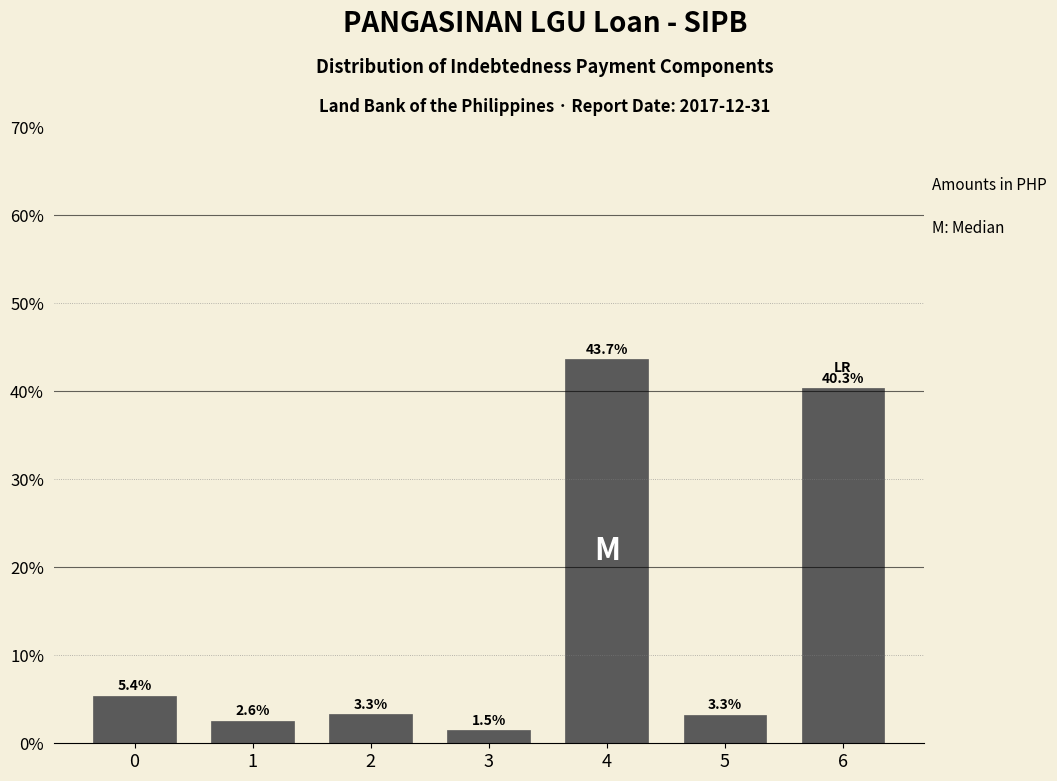

Reading right to left, extract all data points from this chart.

6=40.3	5=3.3	4=43.7	3=1.5	2=3.3	1=2.6	0=5.4